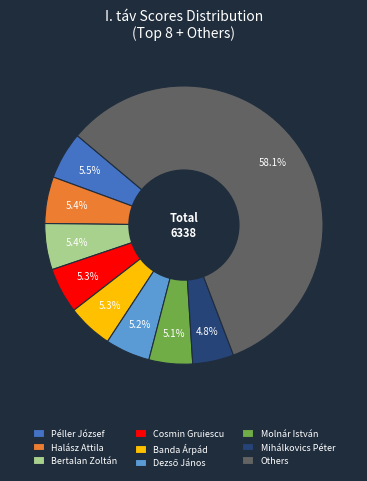

Combined, what portion of the pie is Mihálkovics Péter and Cosmin Gruiescu?

10.1%